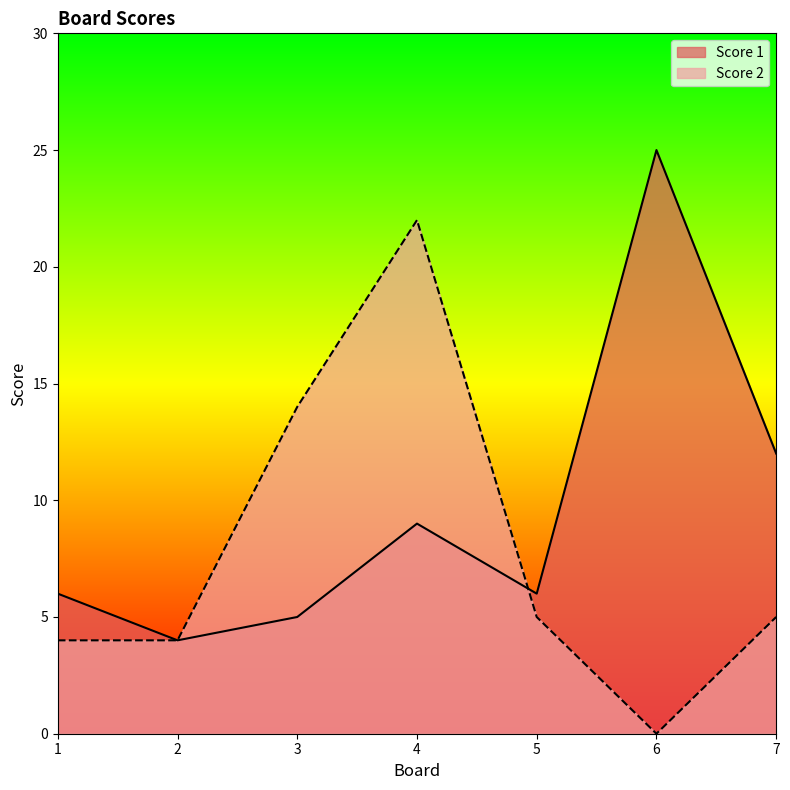

Where is the first local minimum for Score 1?

2